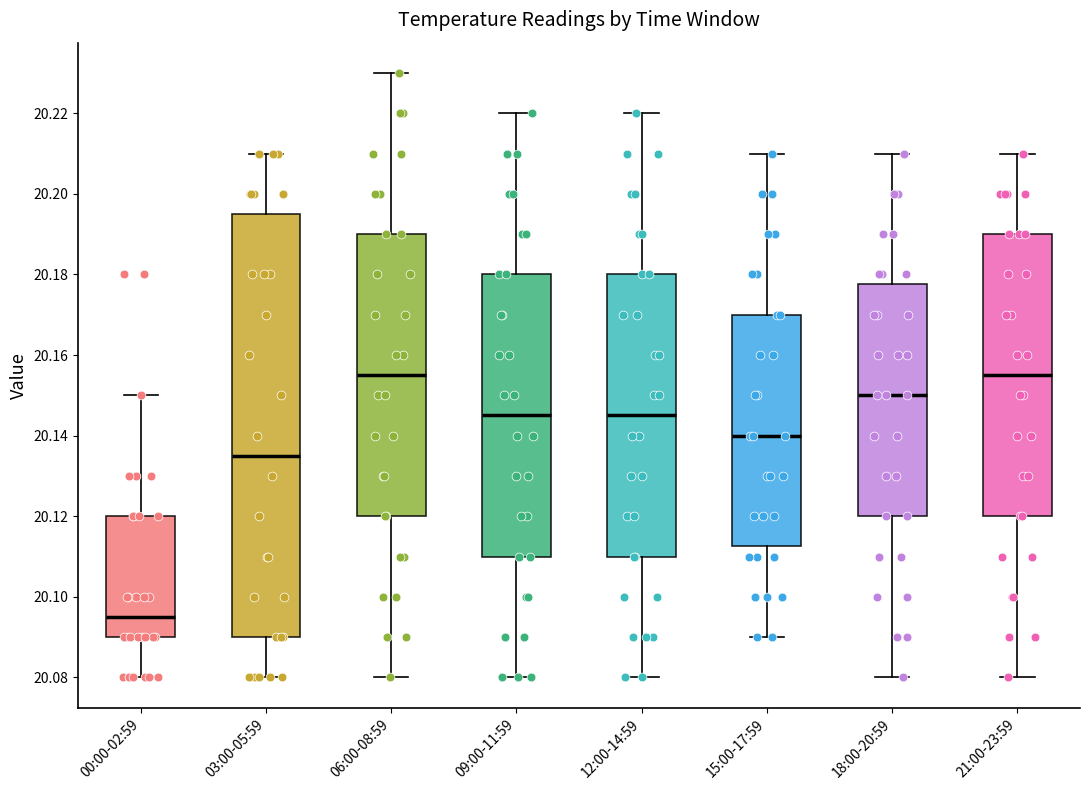

Reading left to right, transcribe this box plot: for each box, give where its median line is, the range the box spans, and where its two whiskers end, as read against the y-axis. The values are not printed on the chart, so give them approximately, as read against the axis.

00:00-02:59: median 20.096, box 20.090 to 20.120, whiskers 20.080 to 20.150
03:00-05:59: median 20.136, box 20.090 to 20.196, whiskers 20.080 to 20.210
06:00-08:59: median 20.156, box 20.120 to 20.190, whiskers 20.080 to 20.230
09:00-11:59: median 20.146, box 20.110 to 20.180, whiskers 20.080 to 20.220
12:00-14:59: median 20.146, box 20.110 to 20.180, whiskers 20.080 to 20.220
15:00-17:59: median 20.140, box 20.112 to 20.170, whiskers 20.090 to 20.210
18:00-20:59: median 20.150, box 20.120 to 20.178, whiskers 20.080 to 20.210
21:00-23:59: median 20.156, box 20.120 to 20.190, whiskers 20.080 to 20.210